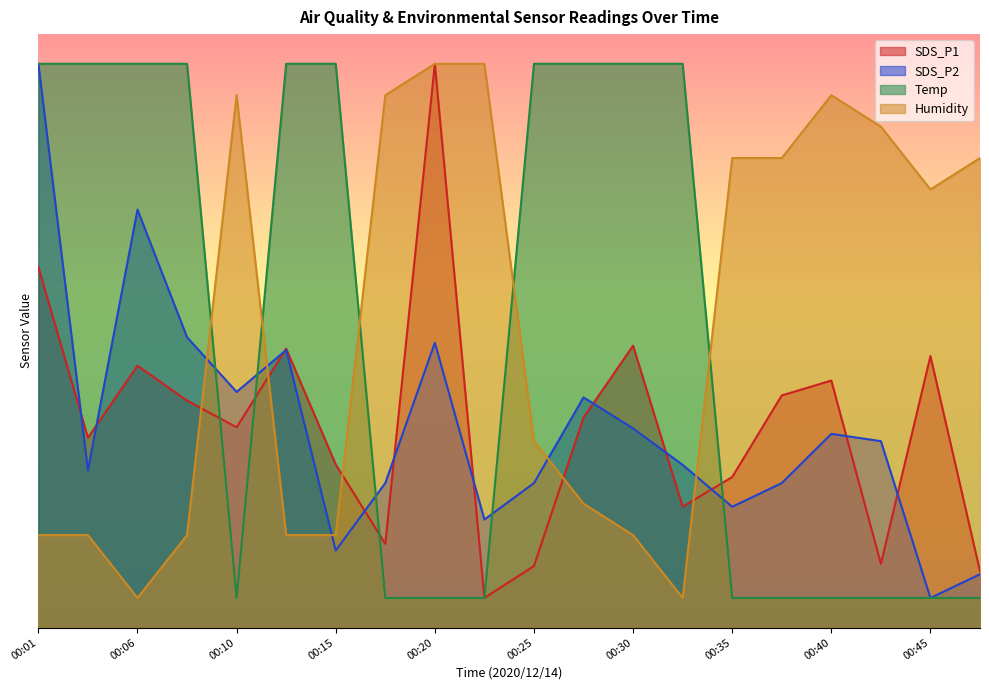

How many distinct data groups are displayed?

4